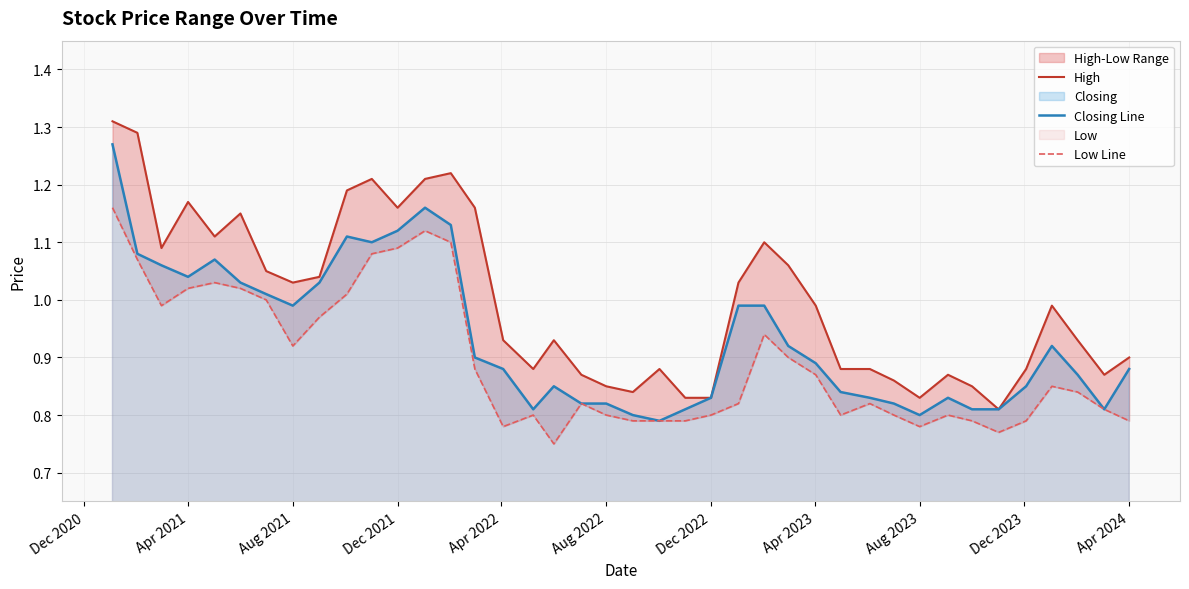

Is the value of Closing Line at 31 greater than the value of Low Line at 21?

Yes